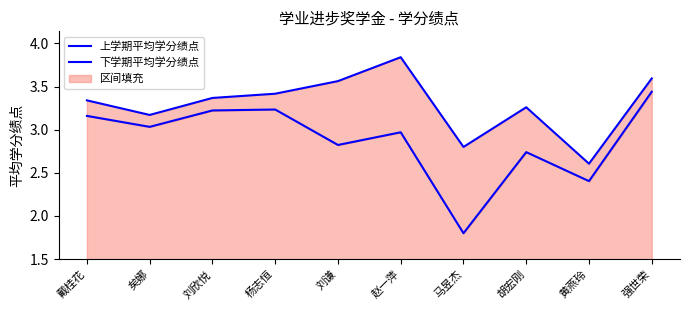

Which series has the largest total across all categories?

下学期平均学分绩点